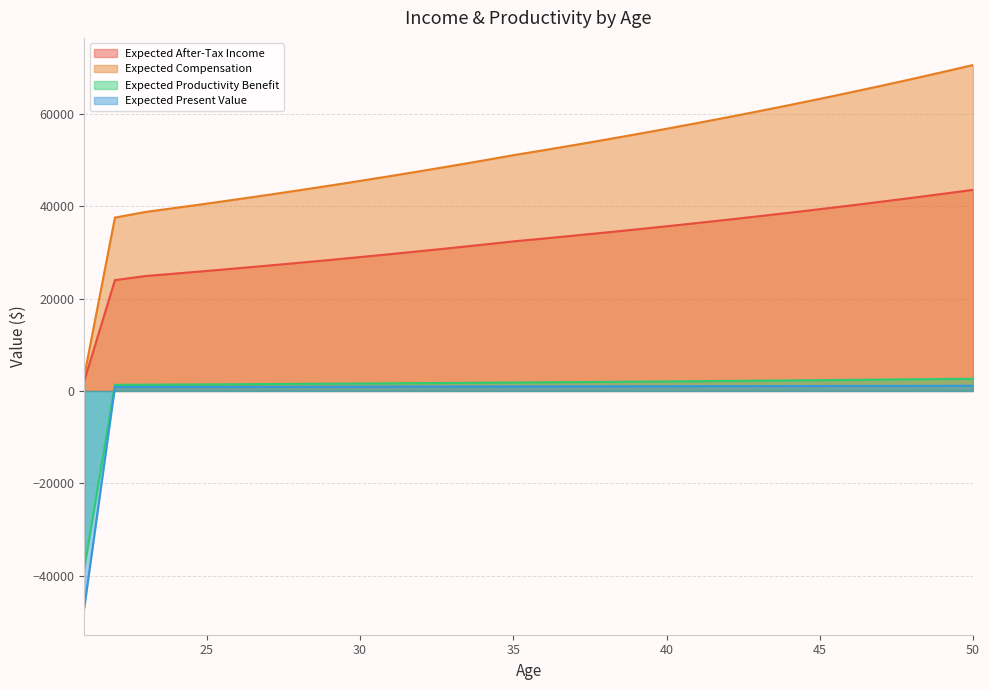

What is the lowest value of the Expected Present Value series?

-46941.6